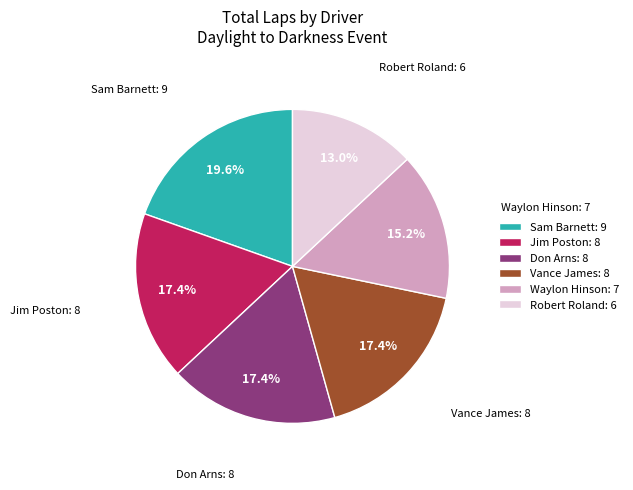

Is there any slice that represents more than half of the pie?

No